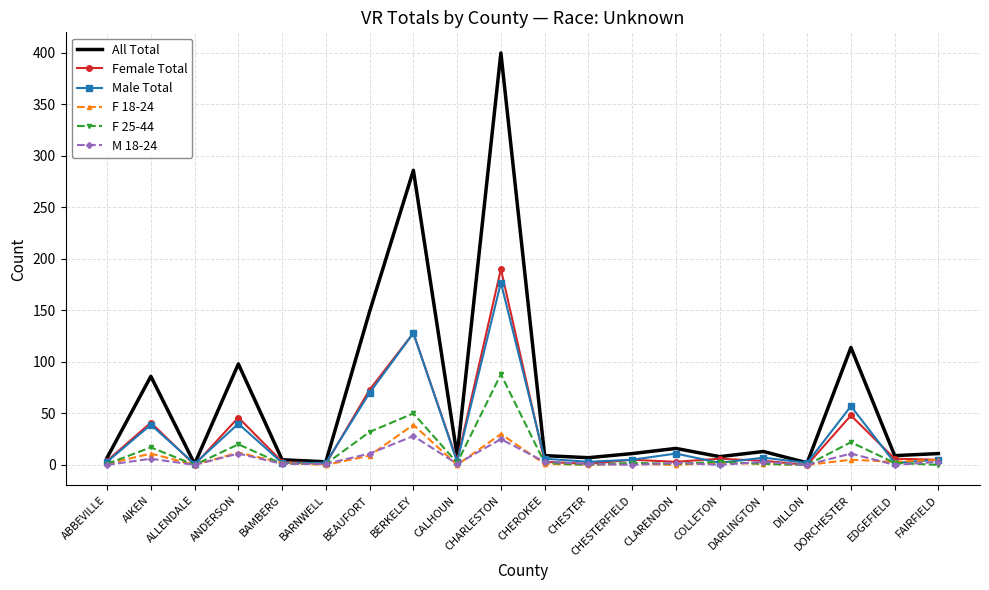

What is the sum of the All Total values at AIKEN and CHEROKEE?

95